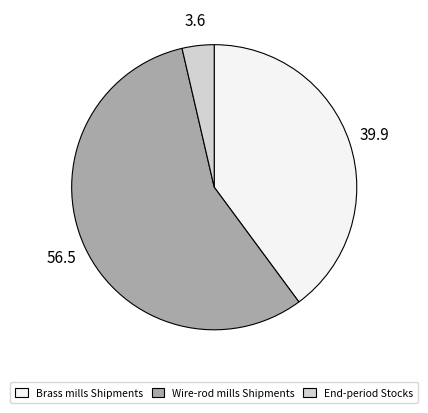

How many slices are in this pie chart?

3